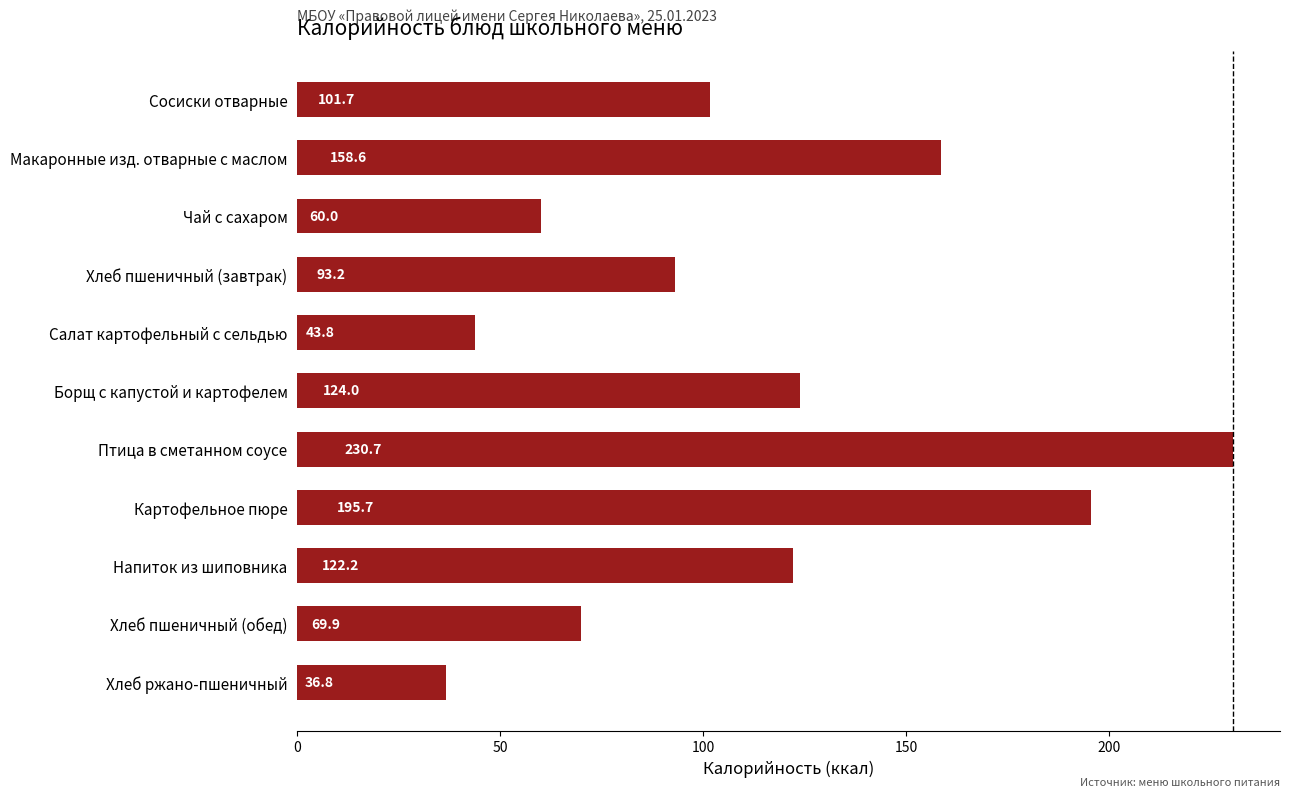

What is the ratio of the value at Хлеб пшеничный (завтрак) to the value at Макаронные изд. отварные с маслом?

0.6